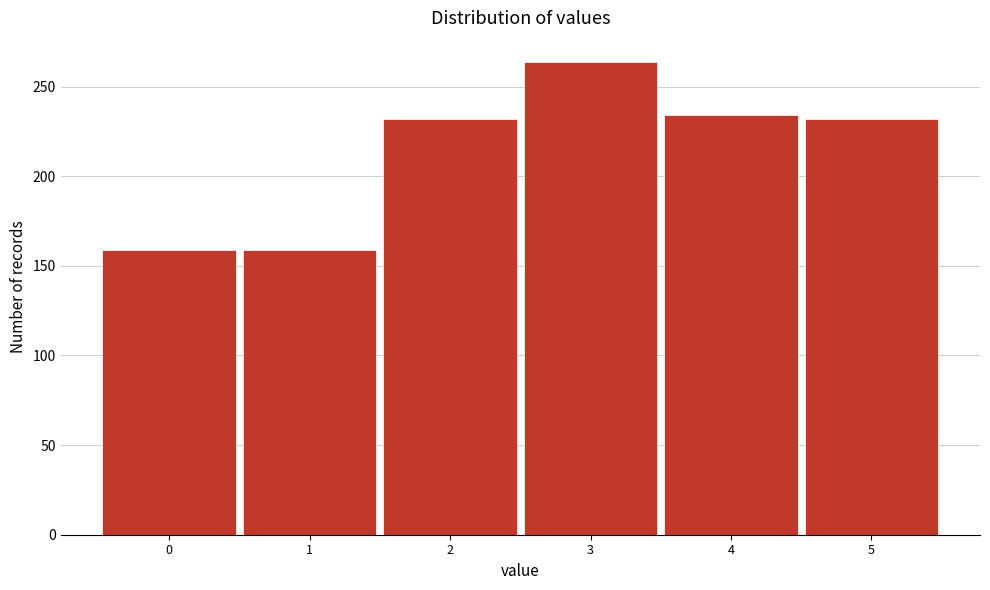

Reading right to left, list all the values displayed in this chart.

5=232	4=234	3=264	2=232	1=159	0=159